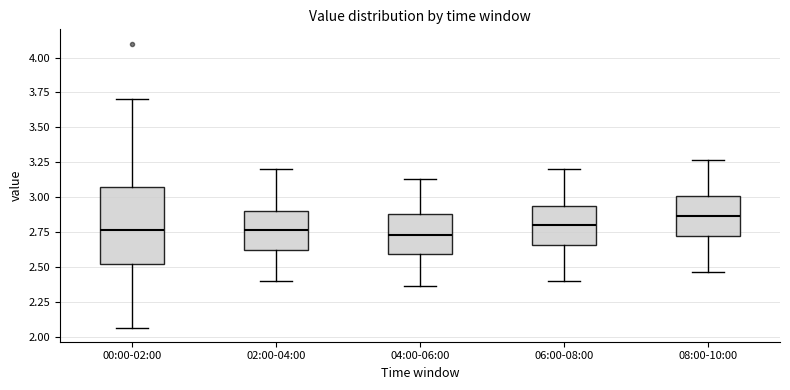

Reading left to right, transcribe this box plot: for each box, give where its median line is, the range the box spans, and where its two whiskers end, as read against the y-axis. The values are not printed on the chart, so give them approximately, as read against the axis.

00:00-02:00: median 2.75, box 2.50 to 3.10, whiskers 2.05 to 3.70
02:00-04:00: median 2.75, box 2.60 to 2.90, whiskers 2.40 to 3.20
04:00-06:00: median 2.75, box 2.60 to 2.90, whiskers 2.35 to 3.15
06:00-08:00: median 2.80, box 2.65 to 2.95, whiskers 2.40 to 3.20
08:00-10:00: median 2.85, box 2.70 to 3.00, whiskers 2.45 to 3.25